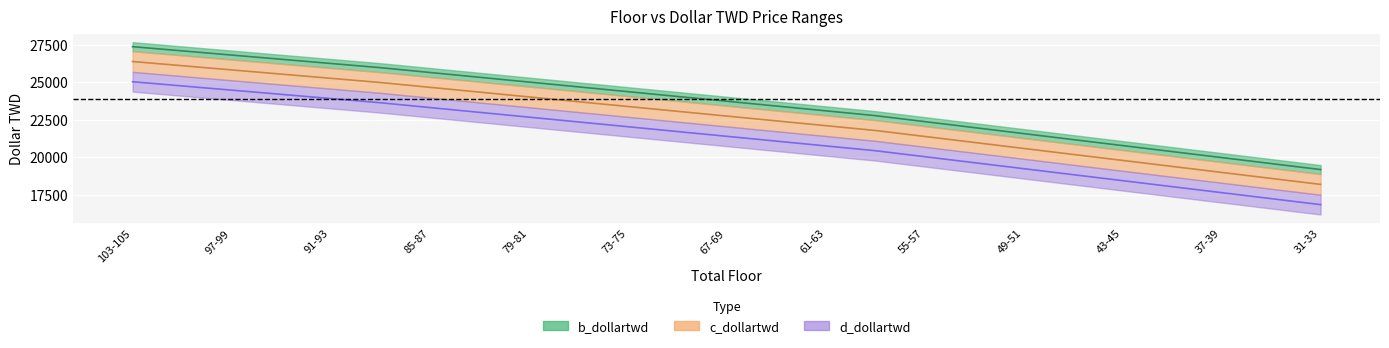

At which category is the sum across all series the highest?

103-105